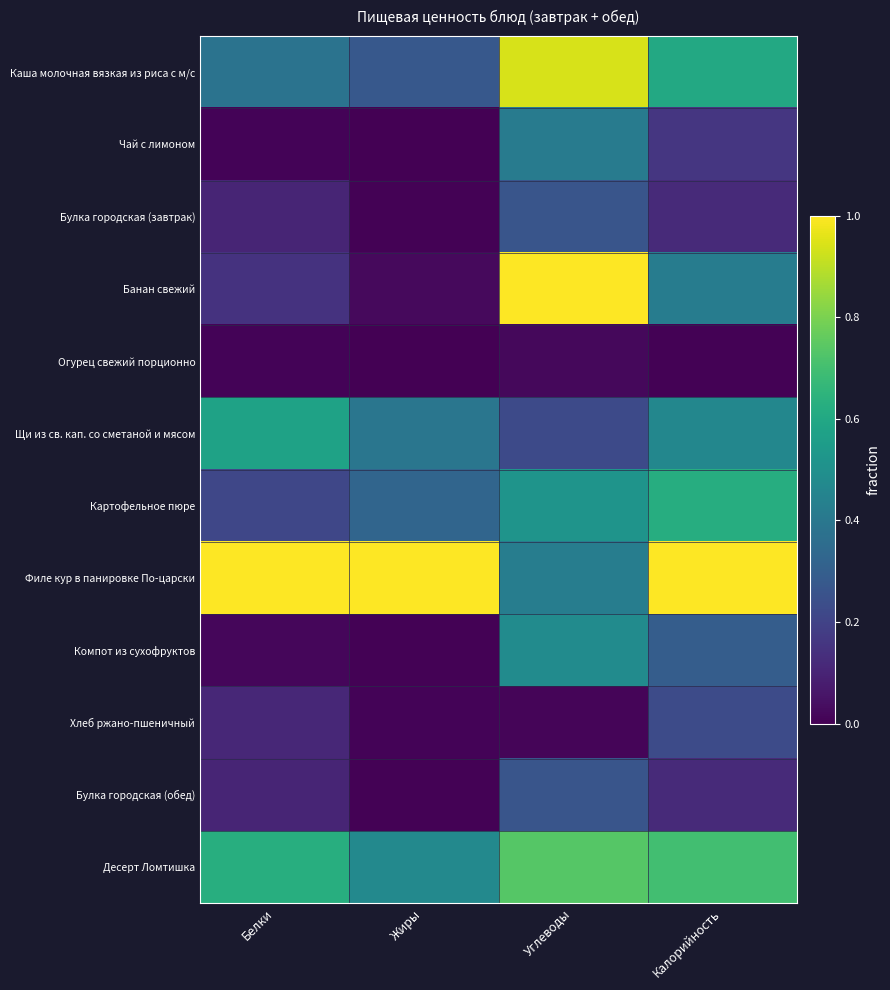

At which category does the chart reach its minimum across all series?

Жиры